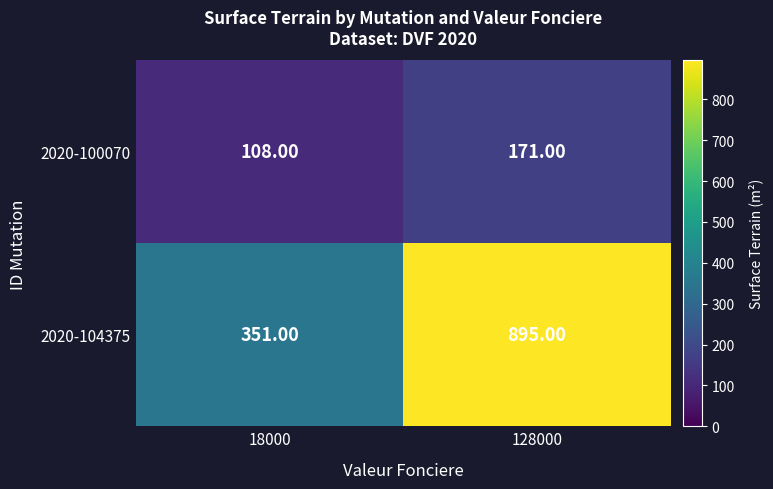

Which series has the widest spread of values?

2020-104375